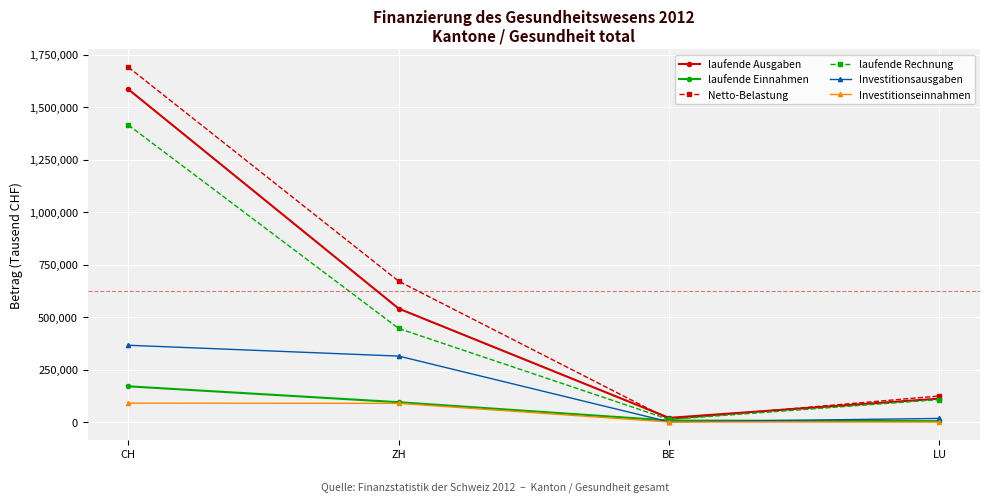

List the series in order of their peak value, lowest first.

Investitionseinnahmen, laufende Einnahmen, Investitionsausgaben, laufende Rechnung, laufende Ausgaben, Netto-Belastung